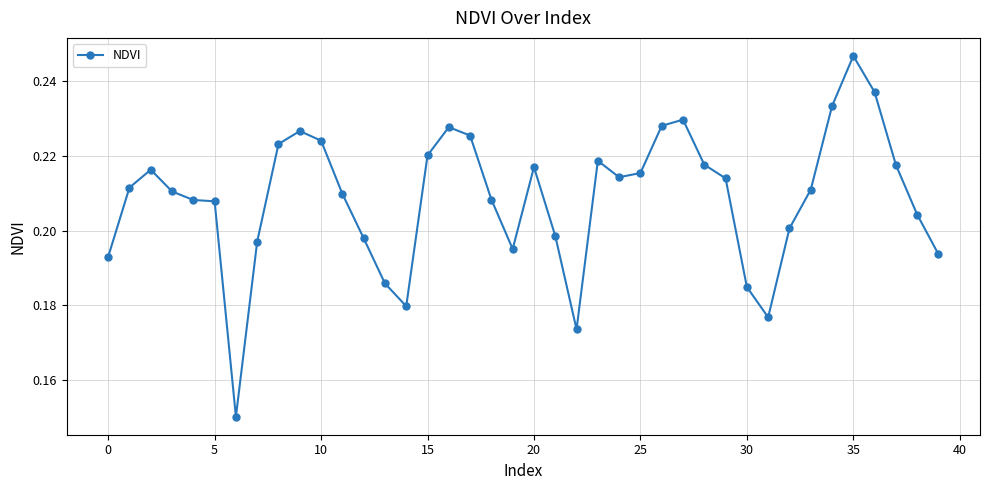

What is the sum of all values?

8.4